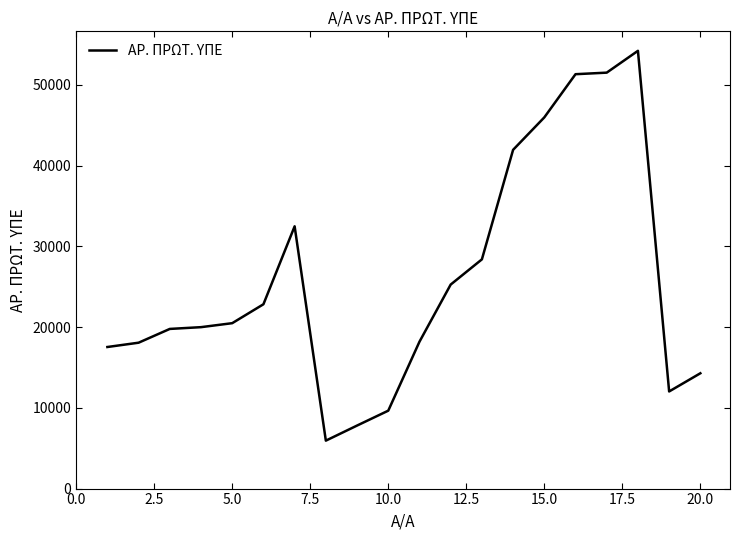

What is the minimum value shown in the chart?

5937